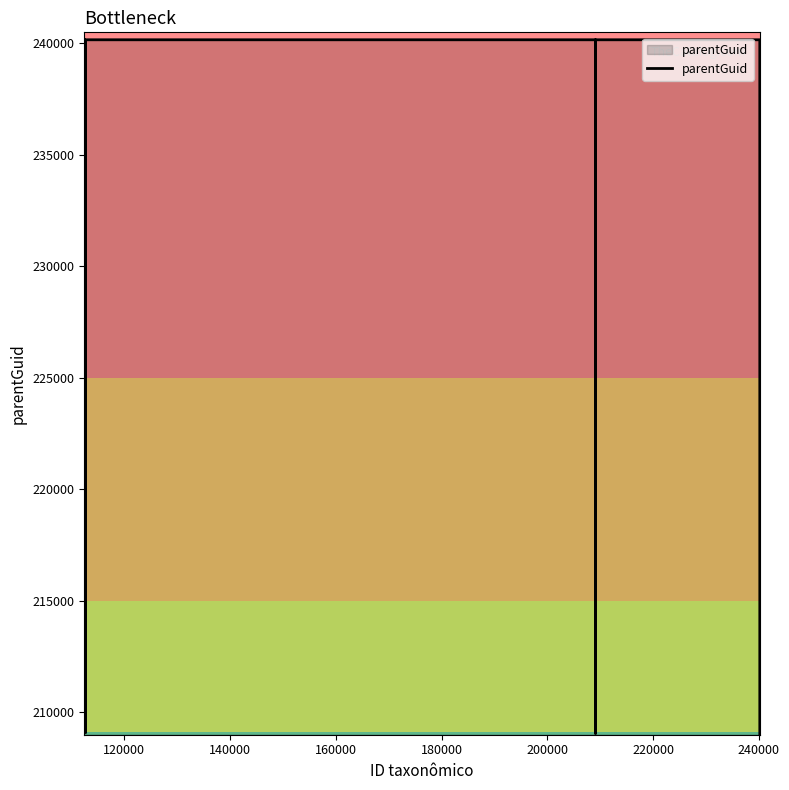

What is the difference between the maximum and minimum values?

31116